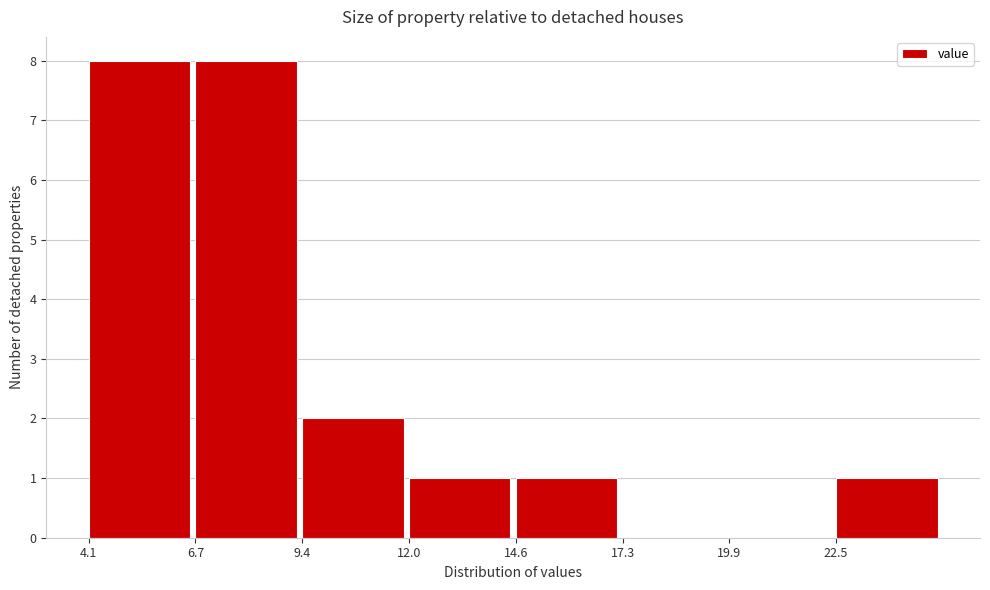

How tall is the bar that spans 6.5 to 9.5 on the x-axis? Neither the bar edges nor the heights are printed on the chart, so give them approximately, as read against the axes.

8